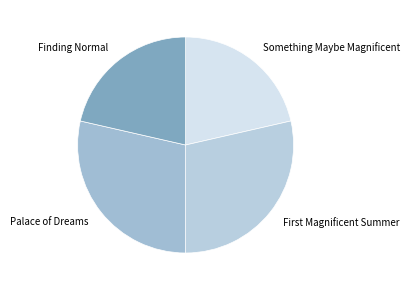

Count the number of slices in the pie.

4